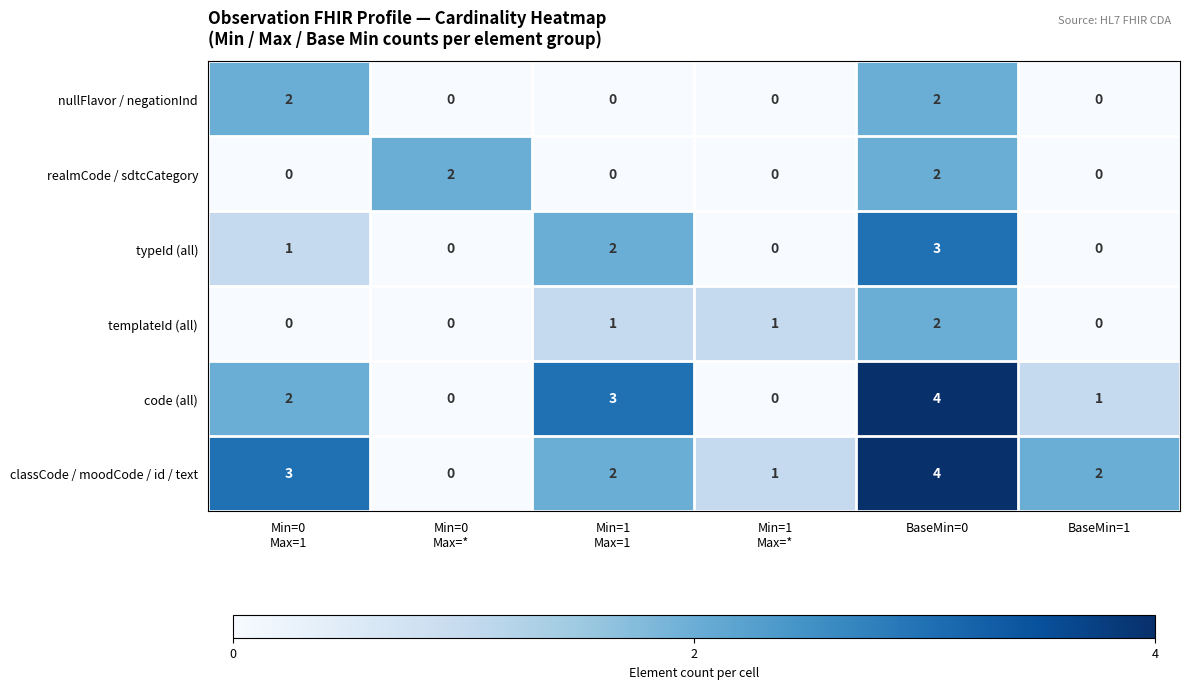

Is it true that nullFlavor / negationInd equals 0 at BaseMin=1?

True